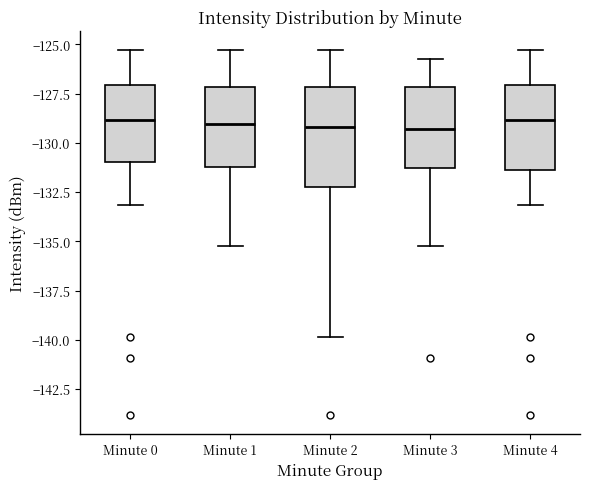

Reading left to right, read every box against the y-axis: the position of its median line, the range the box covers, and the ends of its whiskers. The values are not printed on the chart, so give them approximately, as read against the axis.

Minute 0: median -129.0, box -131.0 to -127.0, whiskers -133.0 to -125.5
Minute 1: median -129.0, box -131.0 to -127.0, whiskers -135.0 to -125.5
Minute 2: median -129.0, box -132.5 to -127.0, whiskers -140.0 to -125.5
Minute 3: median -129.5, box -131.5 to -127.0, whiskers -135.0 to -125.5
Minute 4: median -129.0, box -131.5 to -127.0, whiskers -133.0 to -125.5